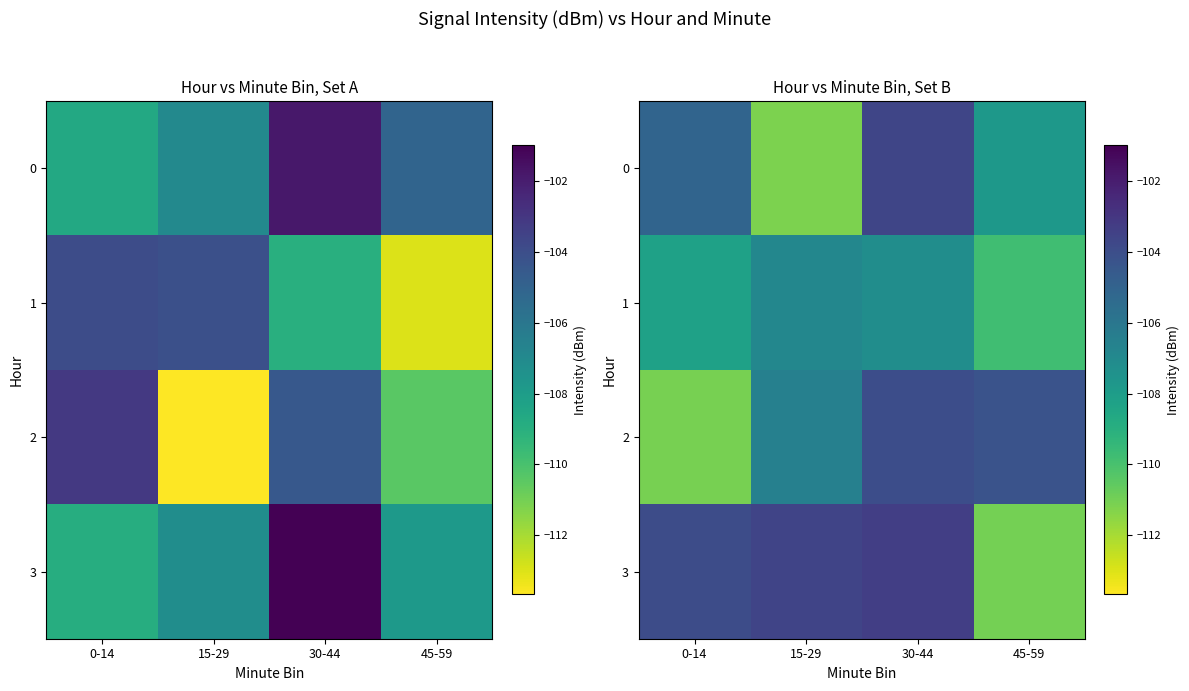

Is the value of 2 at 30-44 greater than the value of 1 at 45-59?

Yes